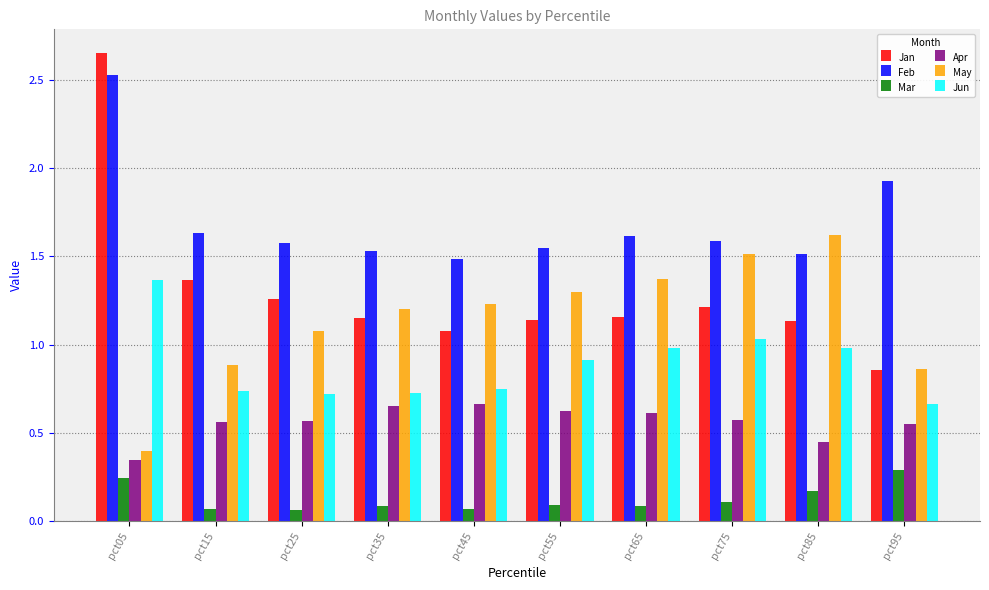

Which series has the widest spread of values?

Jan